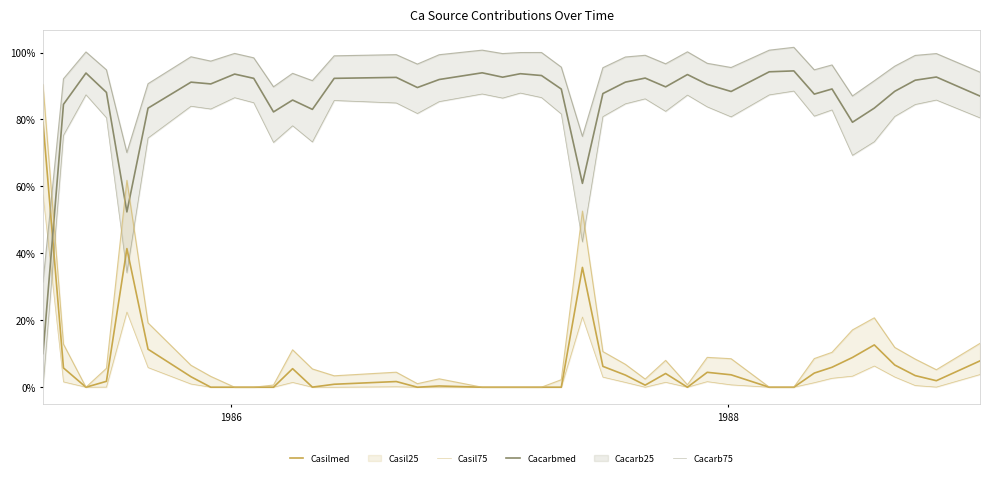

At how many categories does at least one series exceed 0?

40